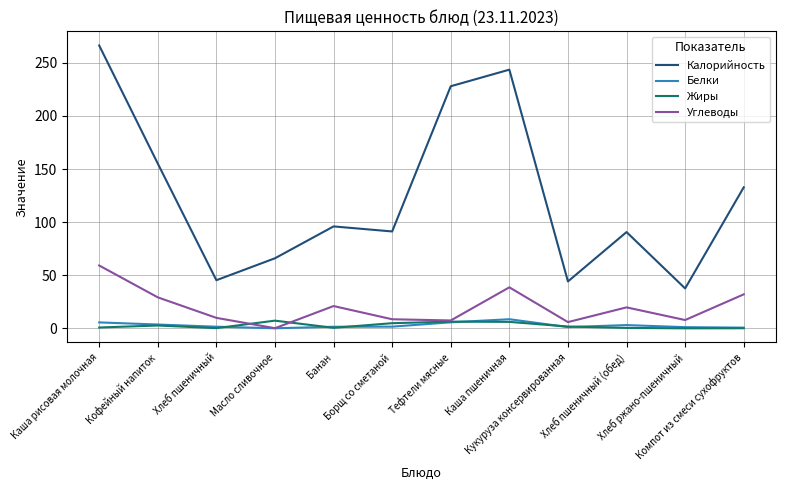

What is the sum of the Калорийность values at Кофейный напиток and Кукуруза консервированная?

199.4